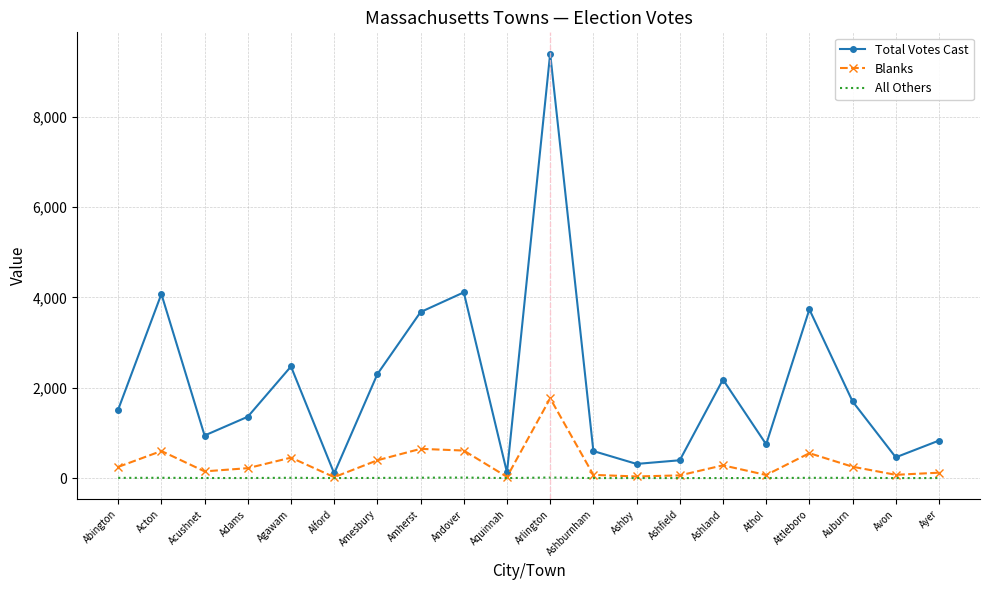

Which series has the largest total across all categories?

Total Votes Cast